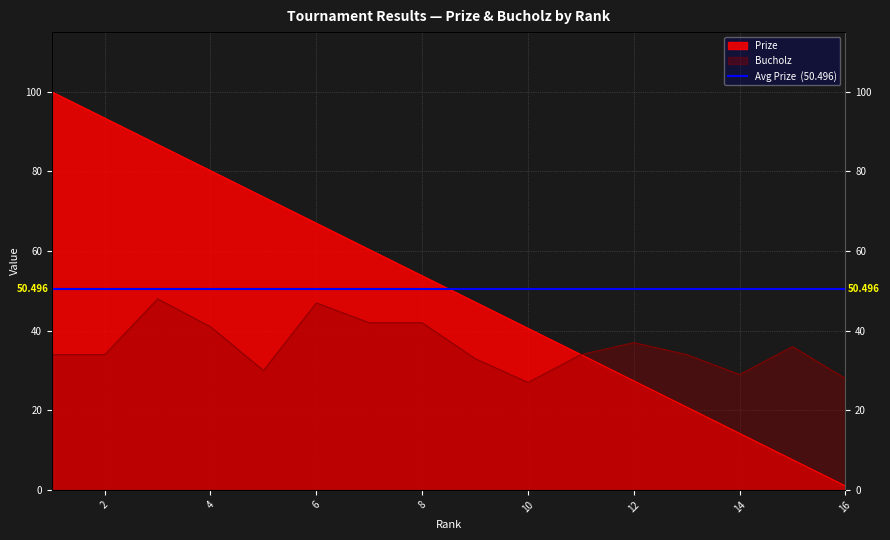

How many lines are shown in the chart?

2